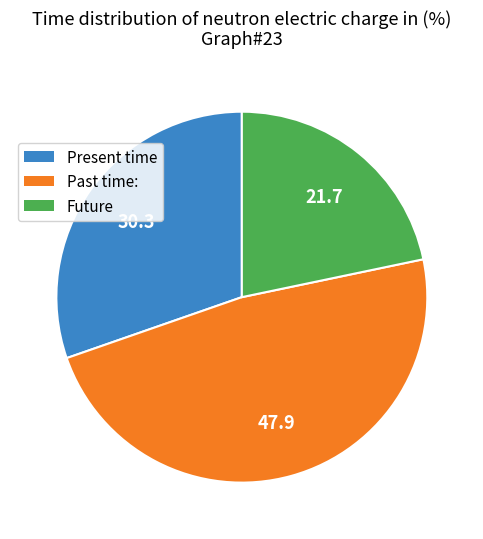

Is there any slice that represents more than half of the pie?

No